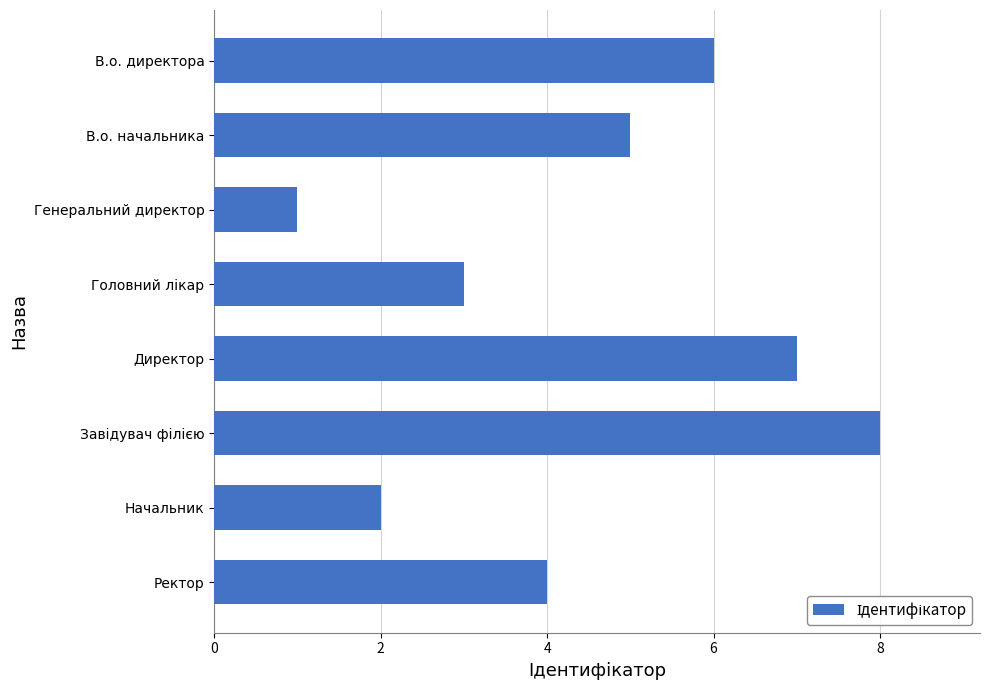

How many categories are shown in the chart?

8